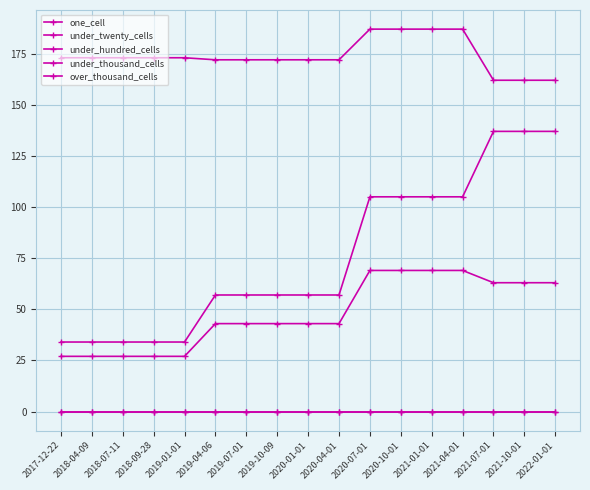

Is this an area chart (filled region under the line)?

No